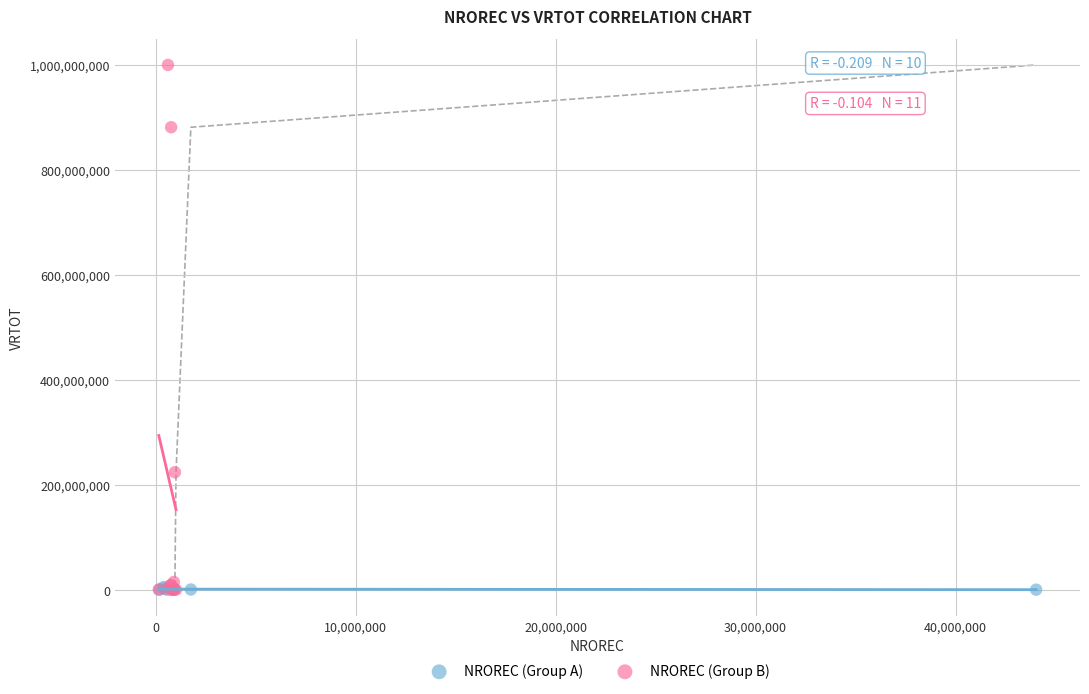

Which series reaches the maximum Y coordinate?

NROREC (Group B)